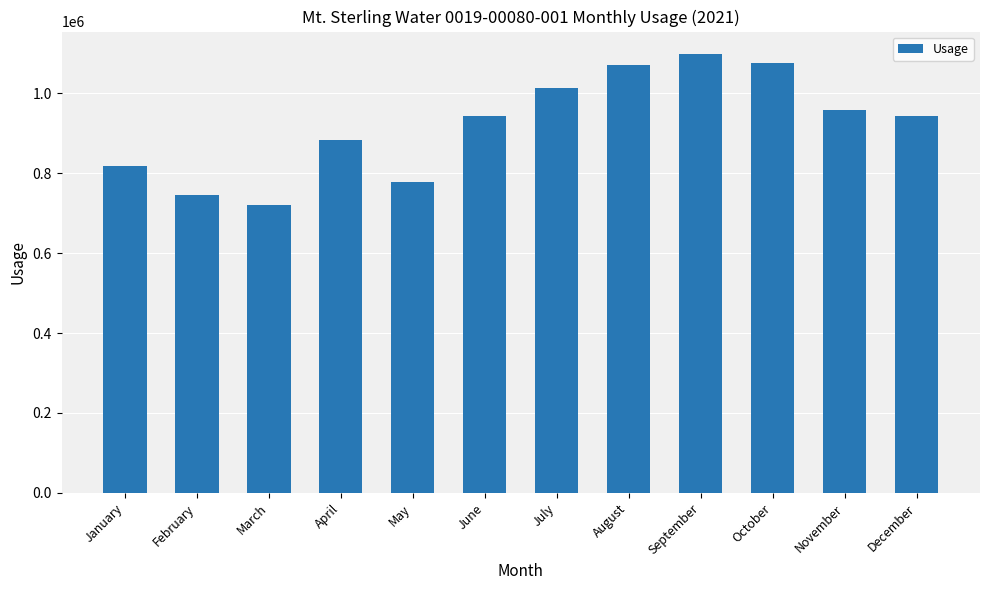

Does the chart contain any negative values?

No